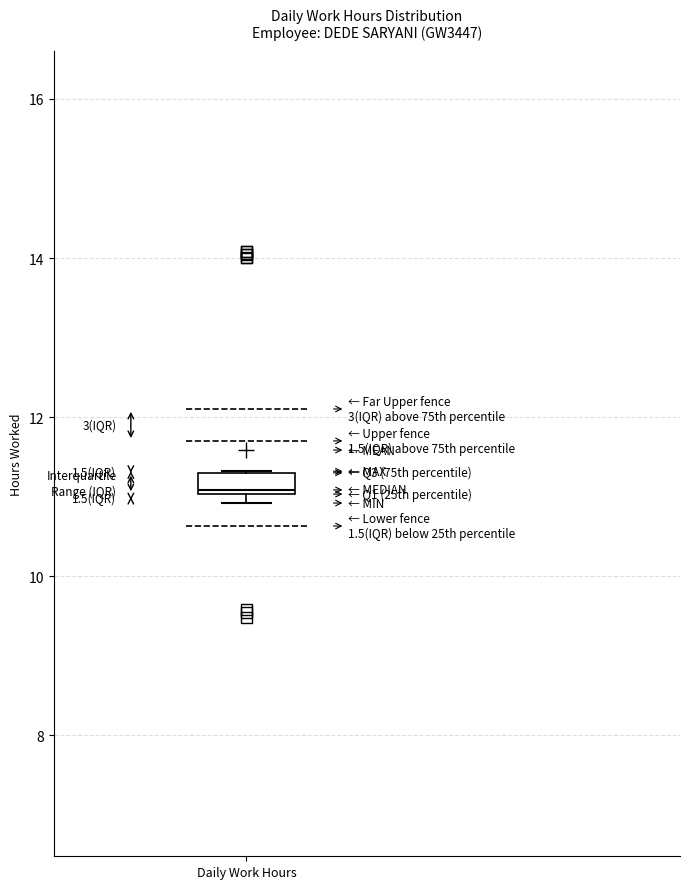

Where is the upper edge of the box for Daily Work Hours on the y-axis? The values are not printed on the chart, so give them approximately, as read against the axis.

11.4